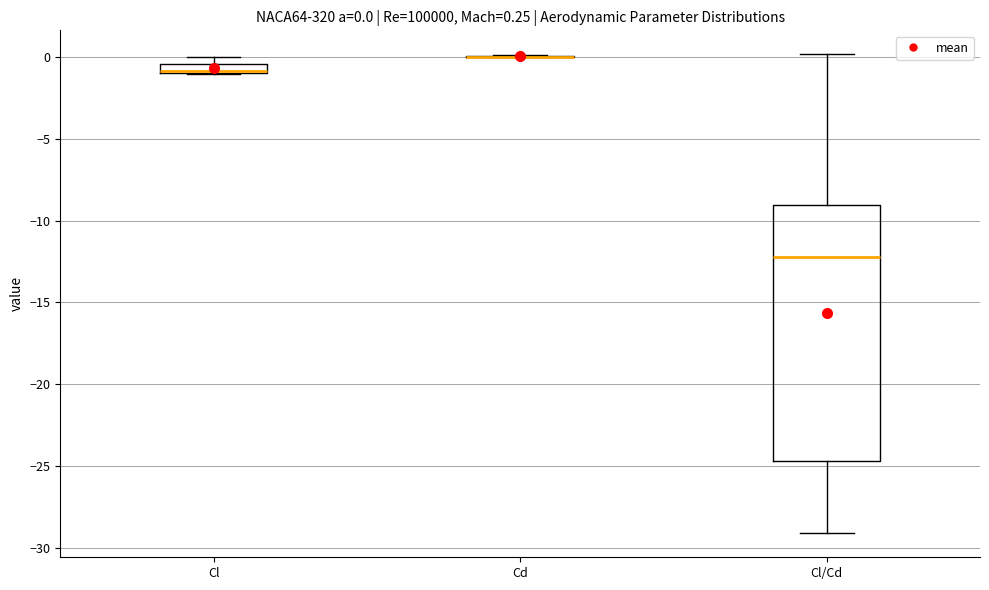

Which box is the tallest, from its lower edge to its upper edge?

Cl/Cd